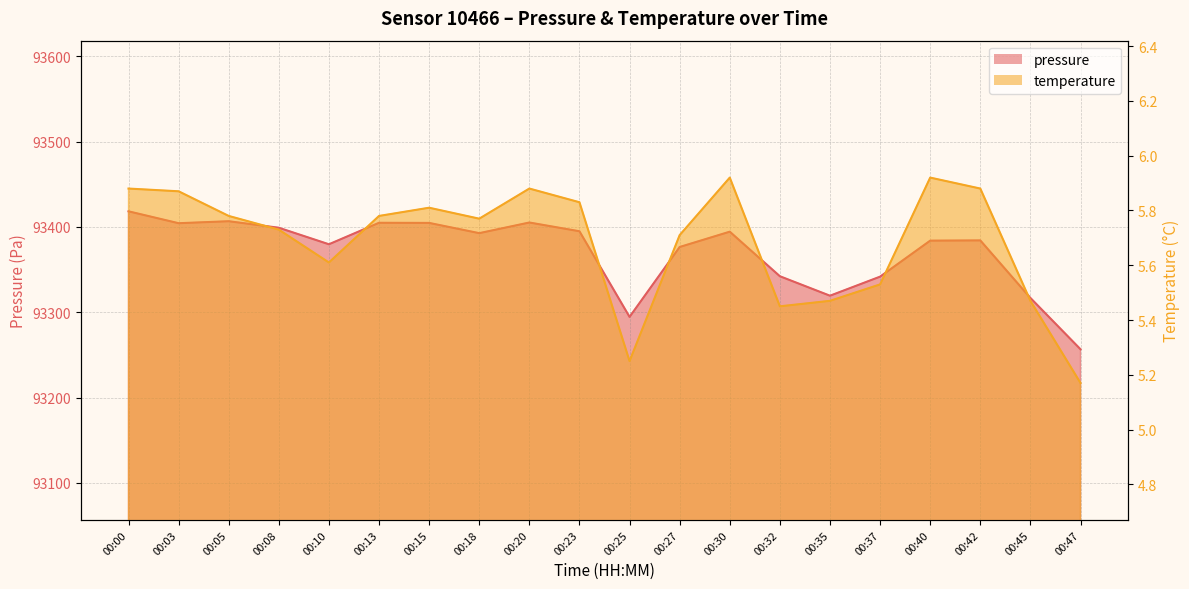

Rank the series by their maximum value, from lowest to highest.

temperature, pressure